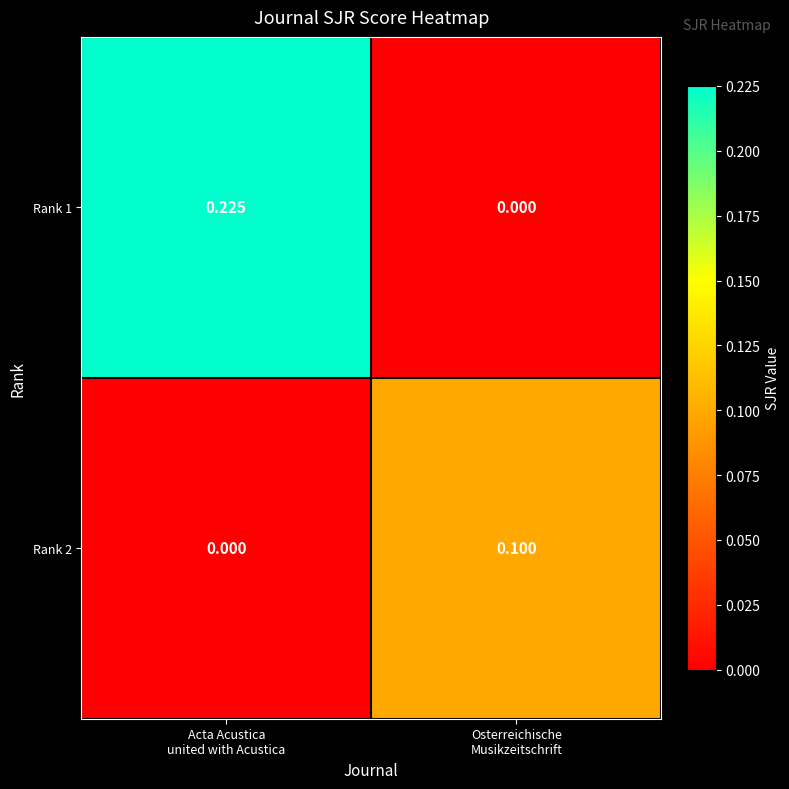

How many values in Rank 1 are above zero?

1